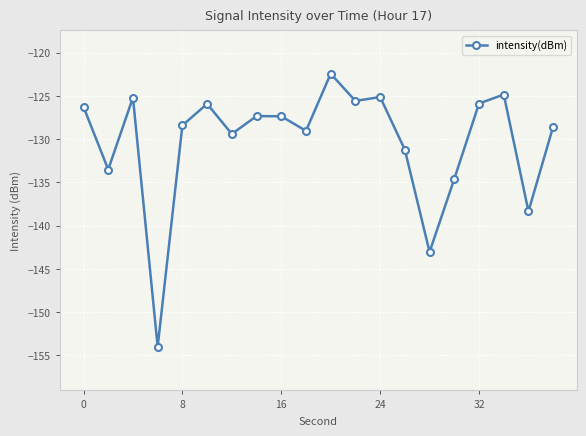

Is this an area chart (filled region under the line)?

No